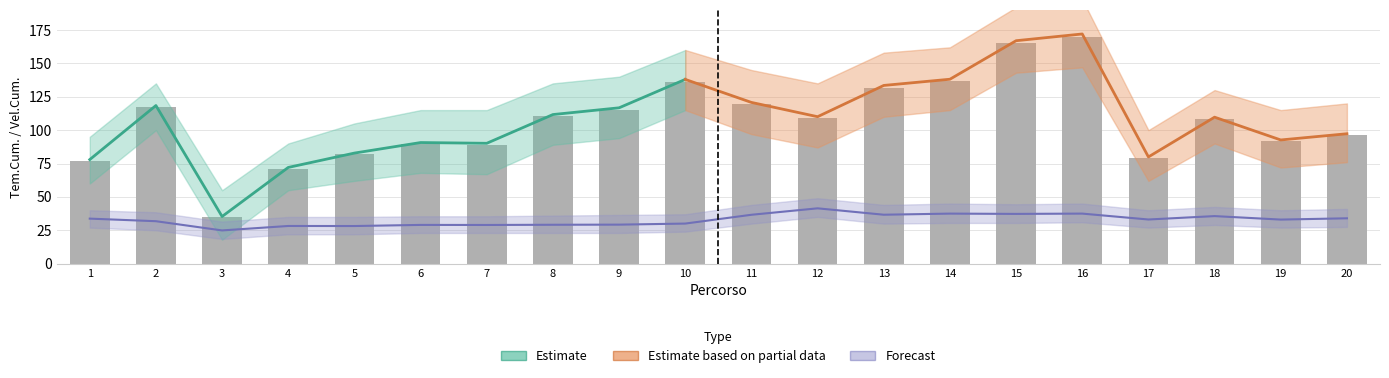

At which category is the sum across all series the highest?

16